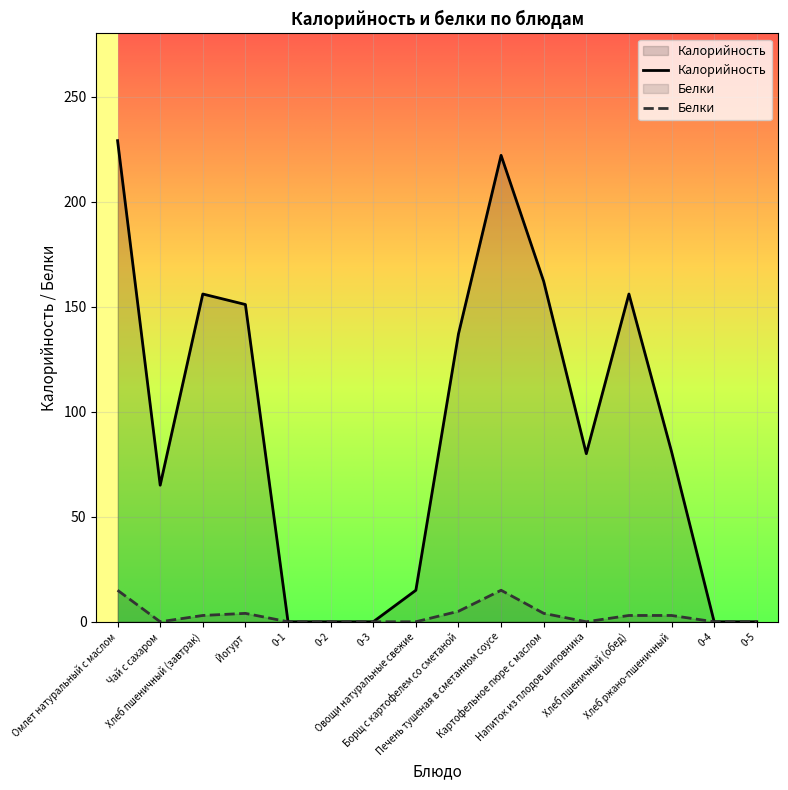

How many lines are shown in the chart?

2